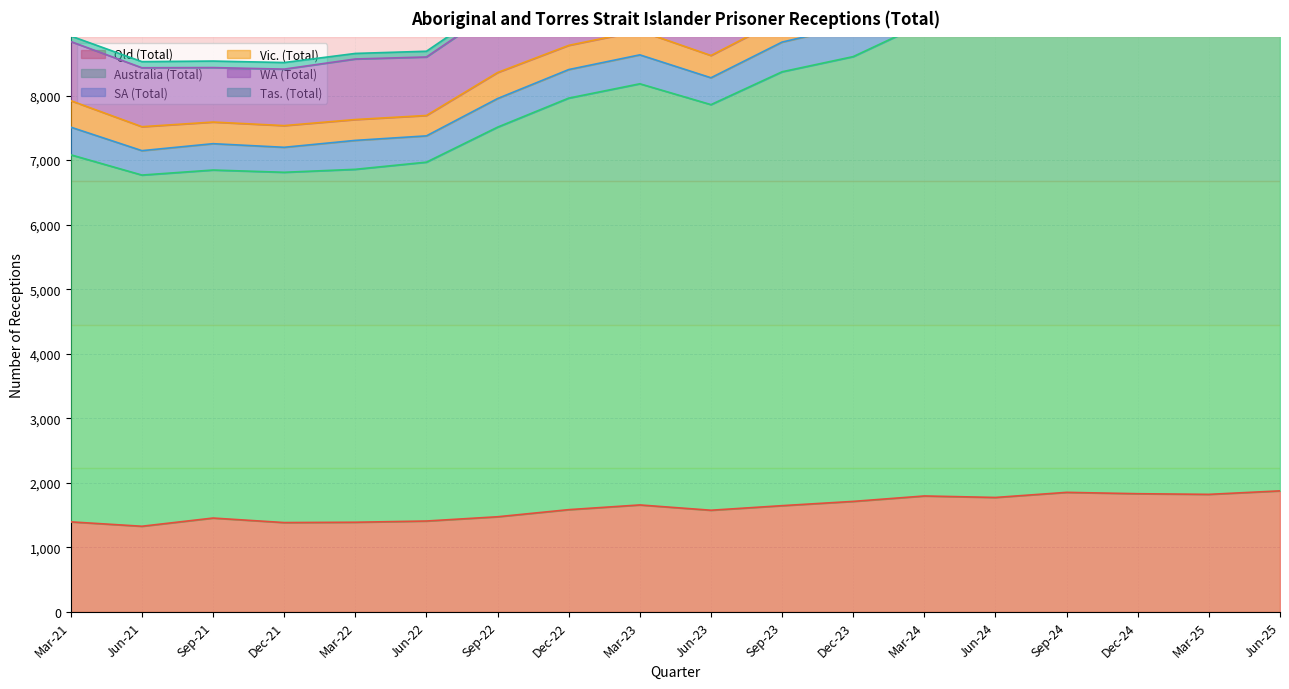

True or false: Qld (Total) has more than 1 interior local peaks.

True